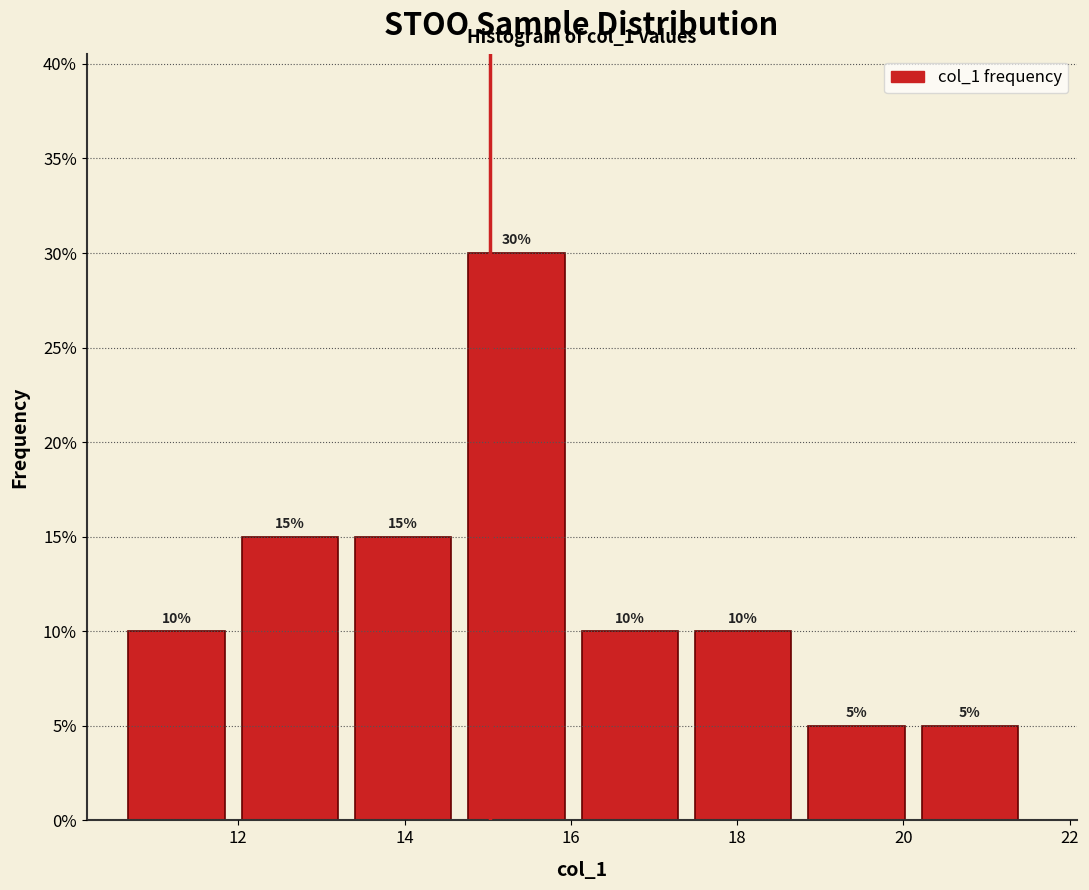

How tall is the bar that spans 20.2 to 21.6 on the x-axis? The bar edges are not printed on the chart, so give them approximately, as read against the axis.

5